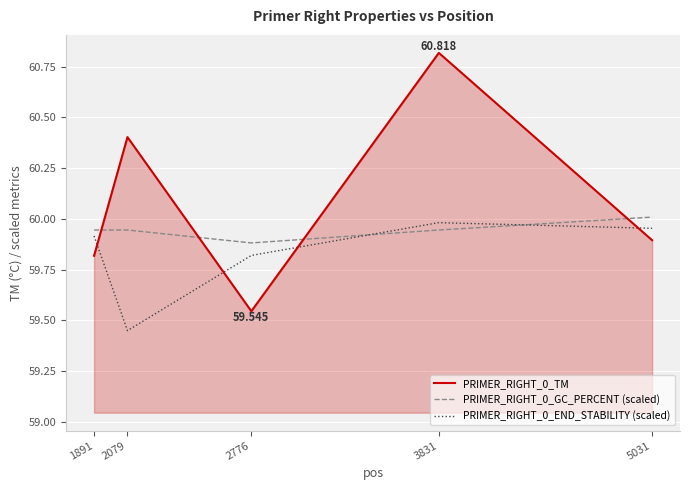

Is the value of PRIMER_RIGHT_0_TM at 2079 greater than the value of PRIMER_RIGHT_0_GC_PERCENT (scaled) at 3831?

Yes